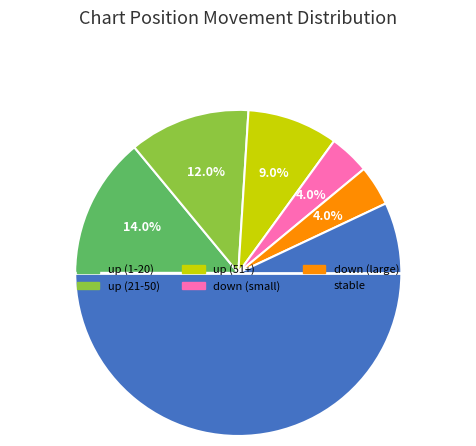

Is there a majority slice in this chart?

Yes